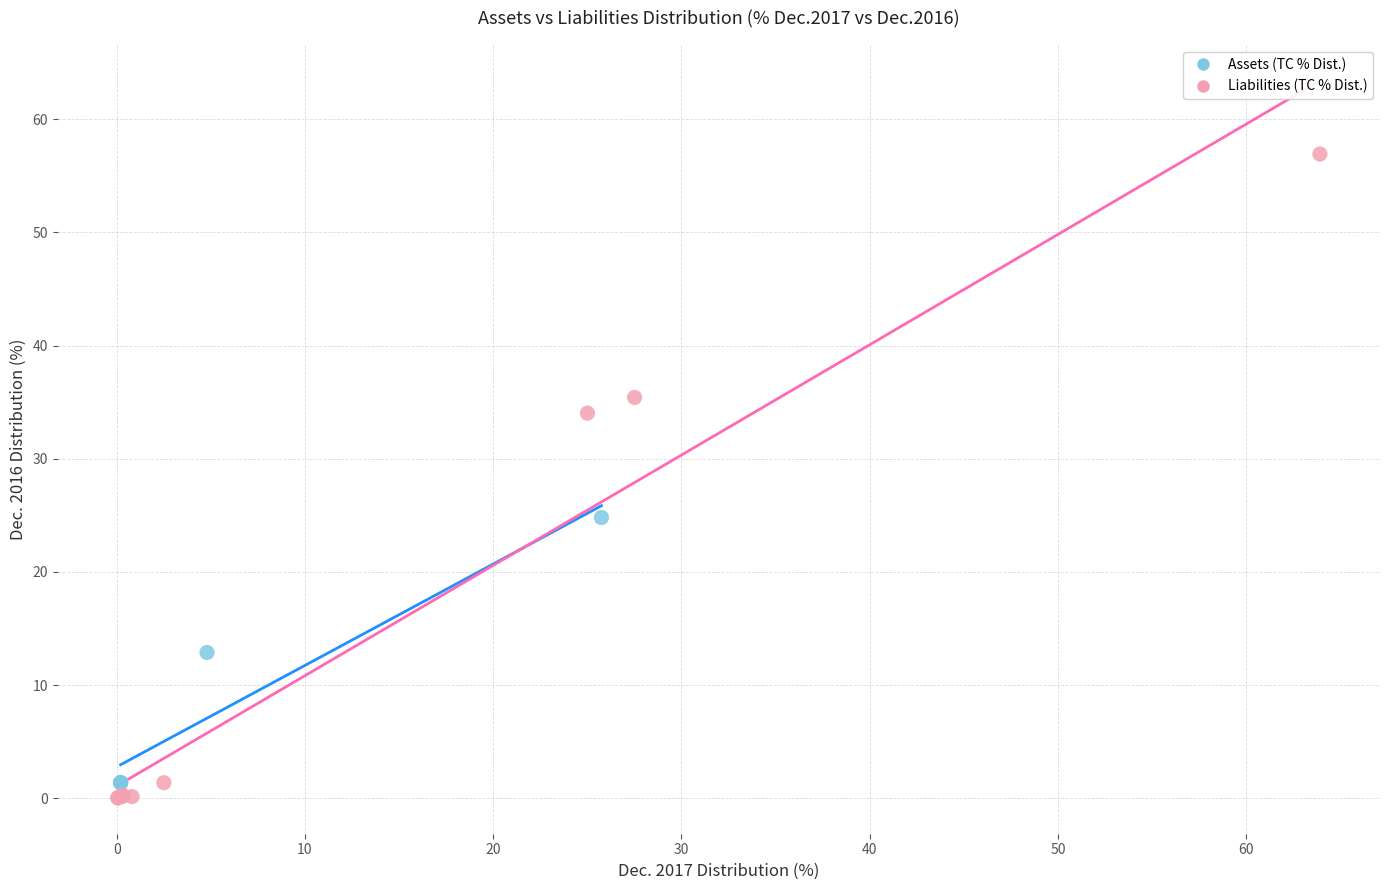

Which series reaches the maximum Y coordinate?

Liabilities (TC % Dist.)